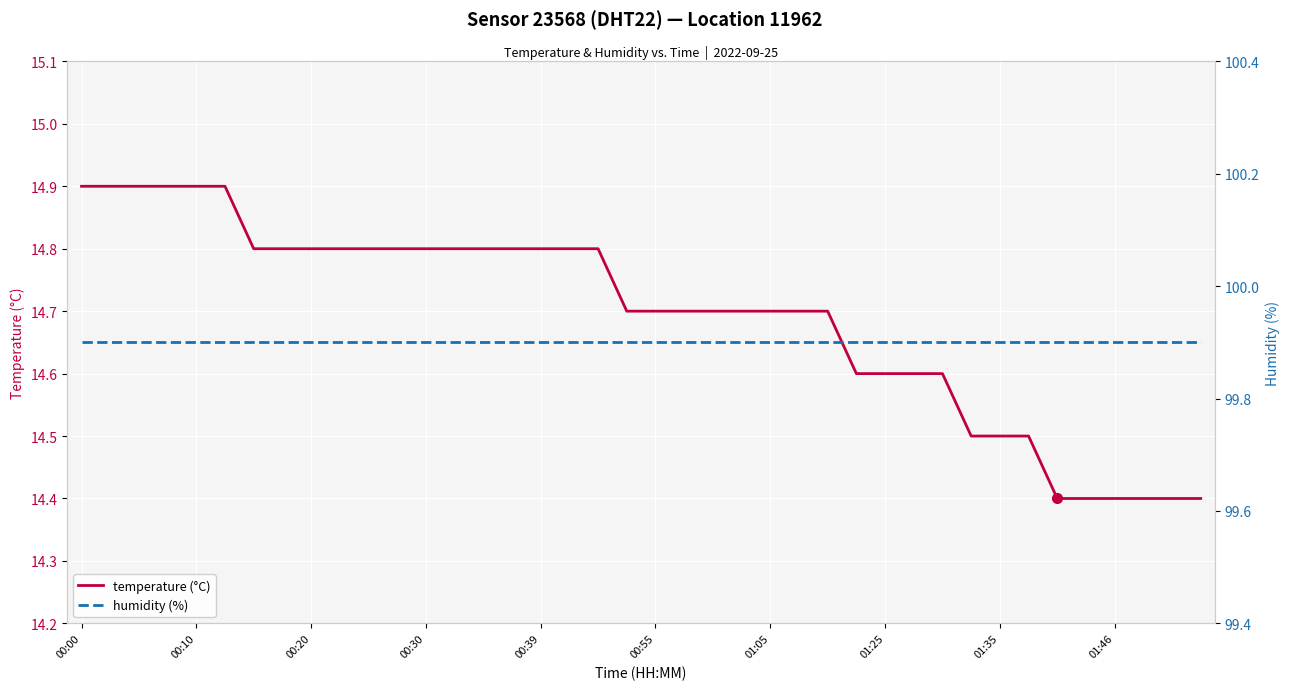

True or false: humidity (%) and temperature (°C) cross at least once.

False